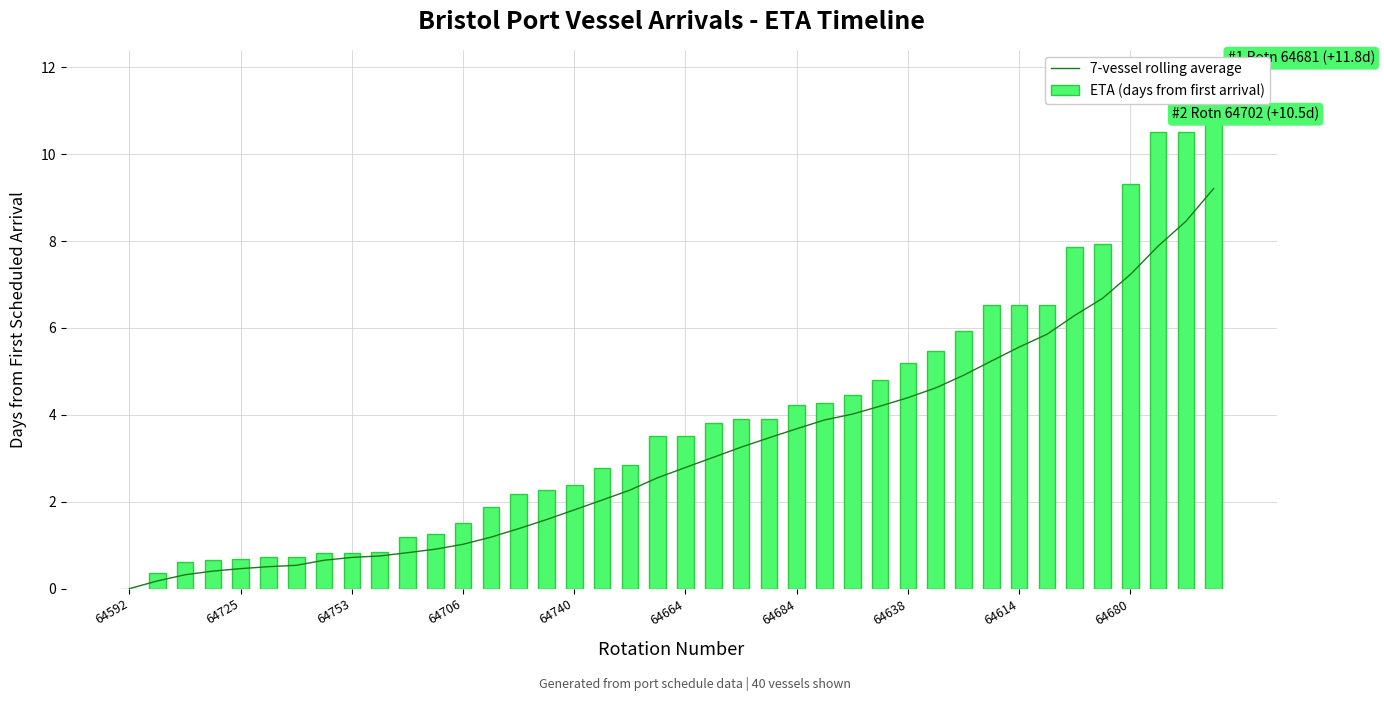

Reading left to right, transcribe all the data shown in this chart.

7-vessel rolling average: 0.0	0.2	0.3	0.4	0.5	0.5	0.5	0.7	0.7	0.8	0.8	0.9	1.0	1.2	1.4	1.6	1.8	2.0	2.3	2.6	2.8	3.0	3.3	3.5	3.7	3.9	4.0	4.2	4.4	4.6	4.9	5.2	5.6	5.9	6.3	6.7	7.2	7.9	8.5	9.2
ETA (days from first arrival): 0.0	0.4	0.6	0.7	0.7	0.7	0.7	0.8	0.8	0.8	1.2	1.2	1.5	1.9	2.2	2.3	2.4	2.8	2.9	3.5	3.5	3.8	3.9	3.9	4.2	4.3	4.5	4.8	5.2	5.5	5.9	6.5	6.5	6.5	7.9	7.9	9.3	10.5	10.5	11.8